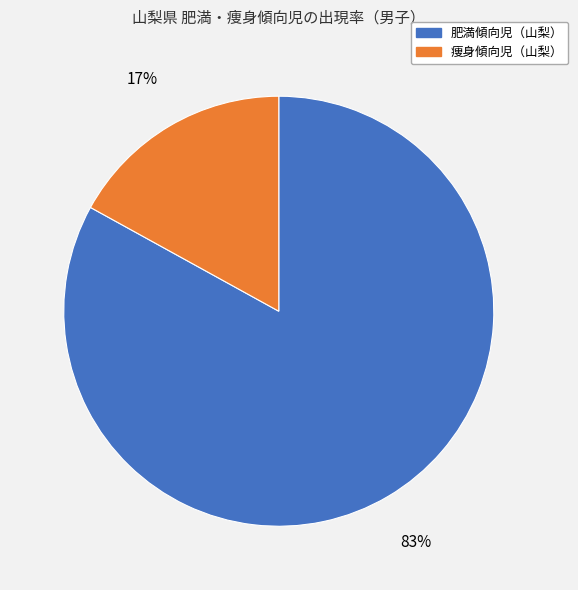

Is there any slice that represents more than half of the pie?

Yes